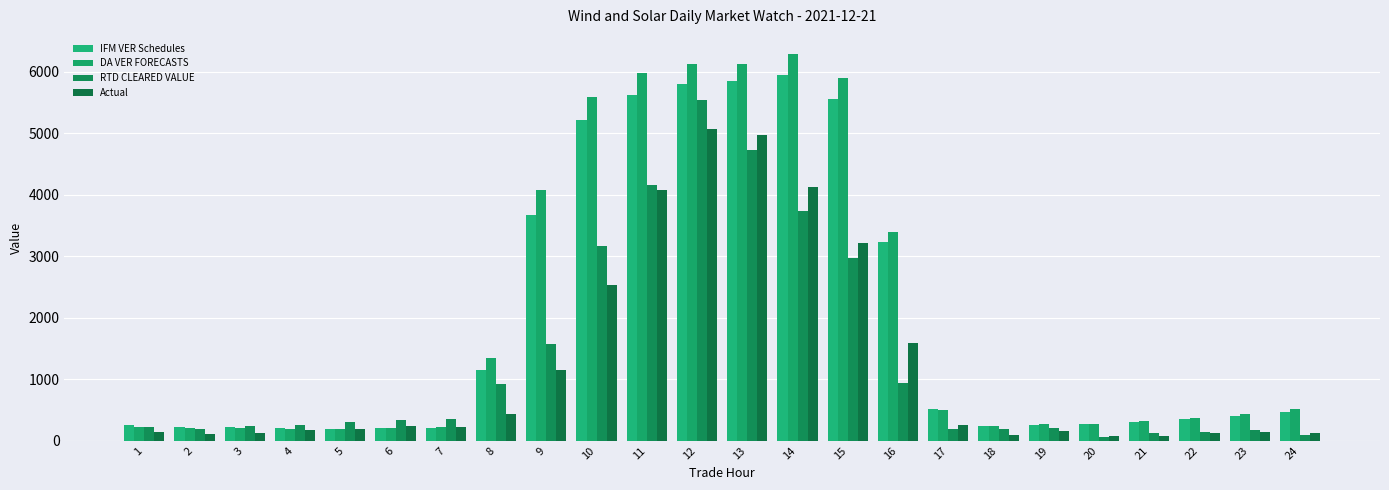

How many bars are there in each group?

4